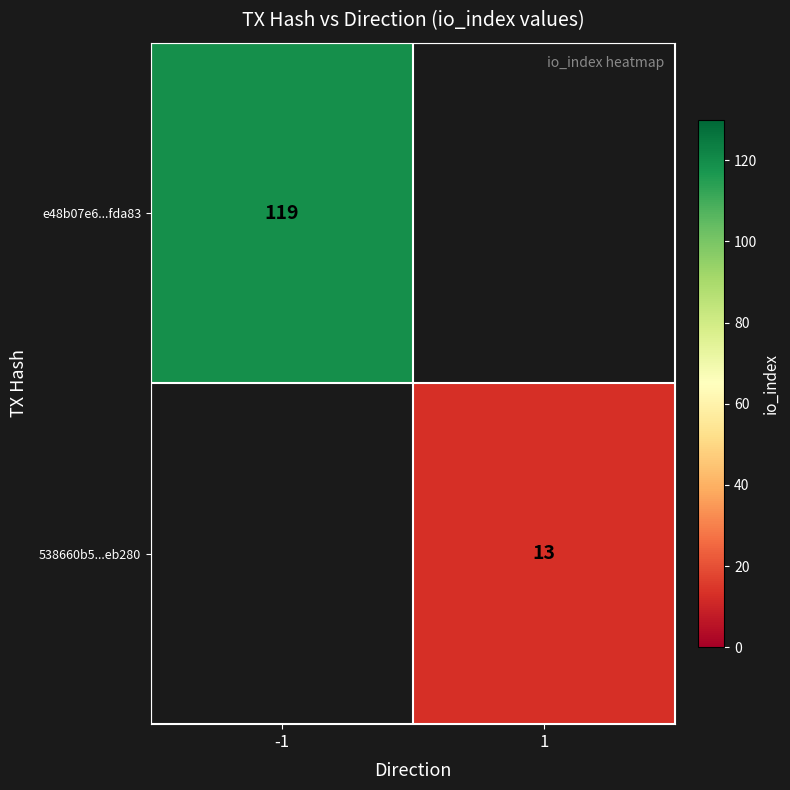

The value of 538660b5...eb280 at 1 is 19. True or false?

False